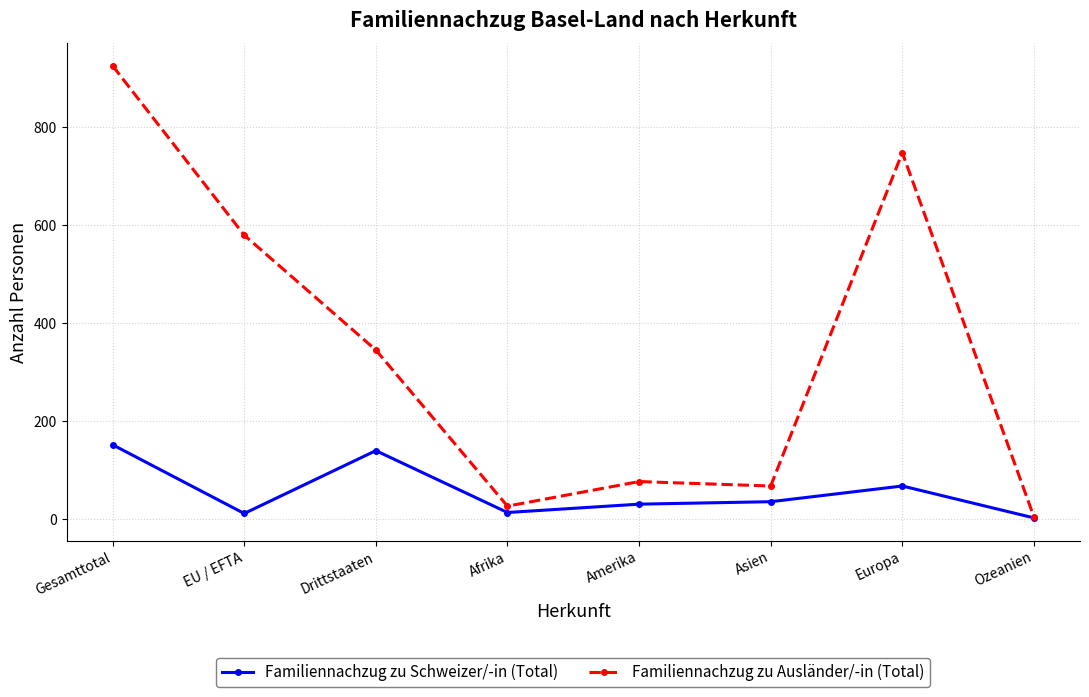

List the series in order of their peak value, lowest first.

Familiennachzug zu Schweizer/-in (Total), Familiennachzug zu Ausländer/-in (Total)